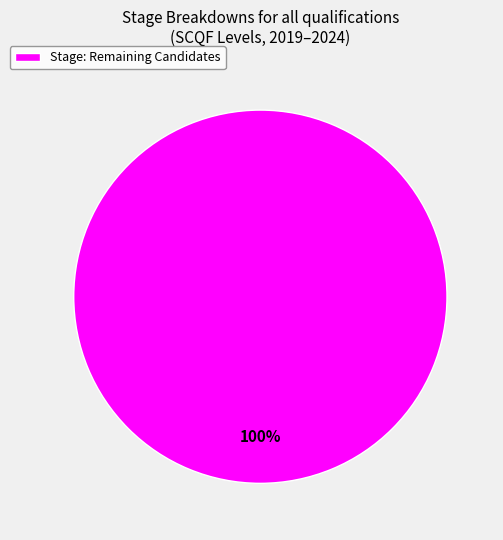

Does any single category account for the majority?

Yes